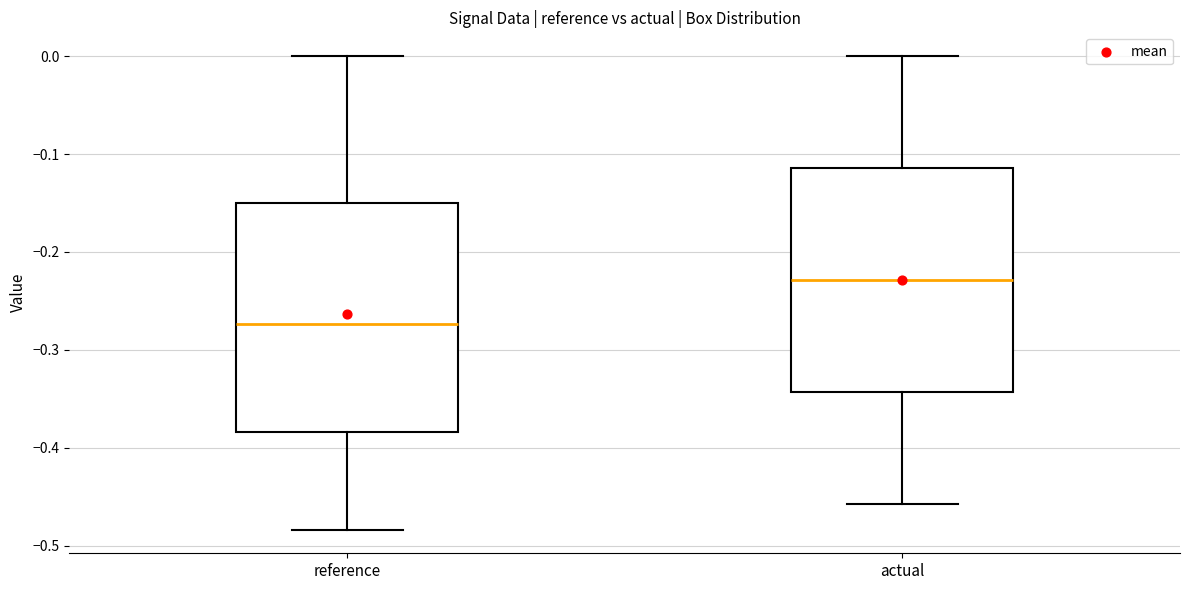

Reading left to right, transcribe this box plot: for each box, give where its median line is, the range the box spans, and where its two whiskers end, as read against the y-axis. The values are not printed on the chart, so give them approximately, as read against the axis.

reference: median -0.27, box -0.38 to -0.15, whiskers -0.48 to 0.00
actual: median -0.23, box -0.34 to -0.11, whiskers -0.46 to 0.00